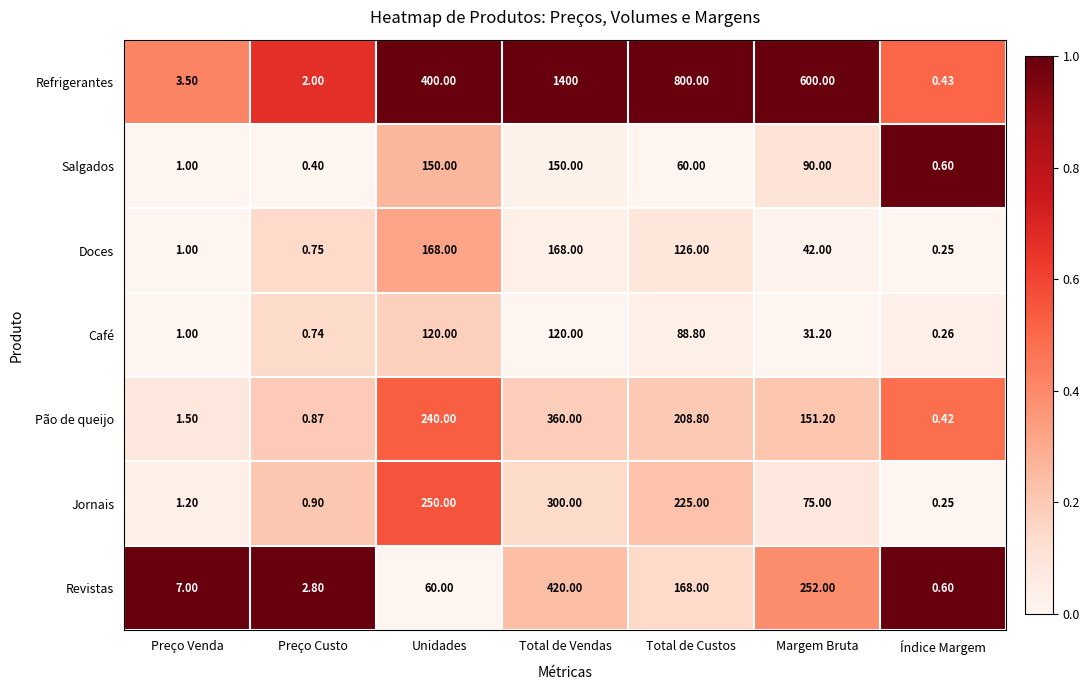

Rank the series at Total de Custos from lowest to highest value.

Salgados, Café, Doces, Revistas, Pão de queijo, Jornais, Refrigerantes